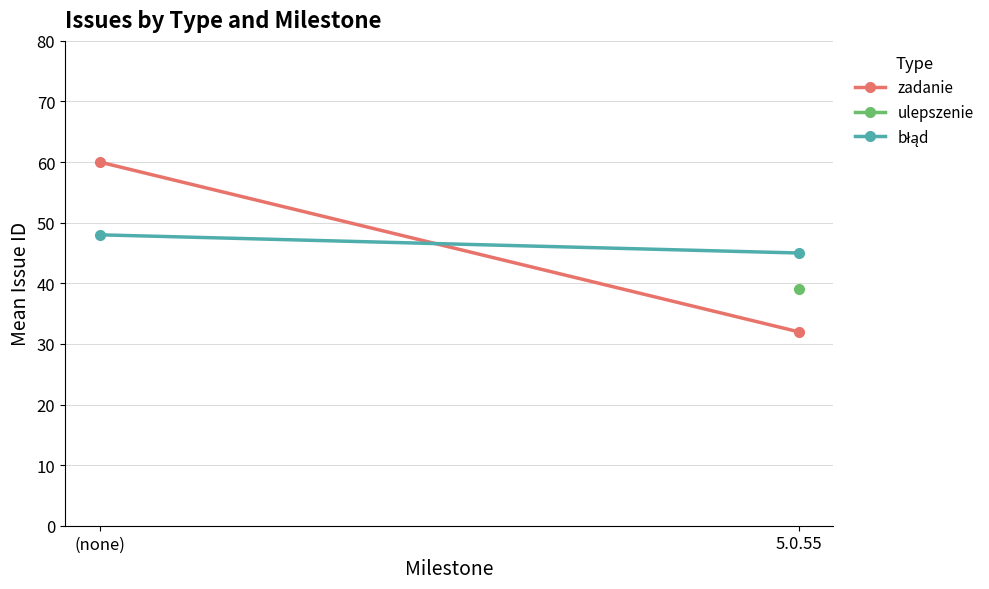

Rank the categories by błąd value from highest to lowest.

(none), 5.0.55